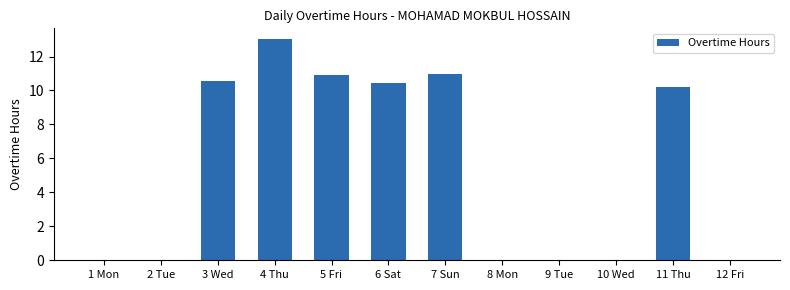

What is the sum of the values at 3 Wed and 9 Tue?

10.6